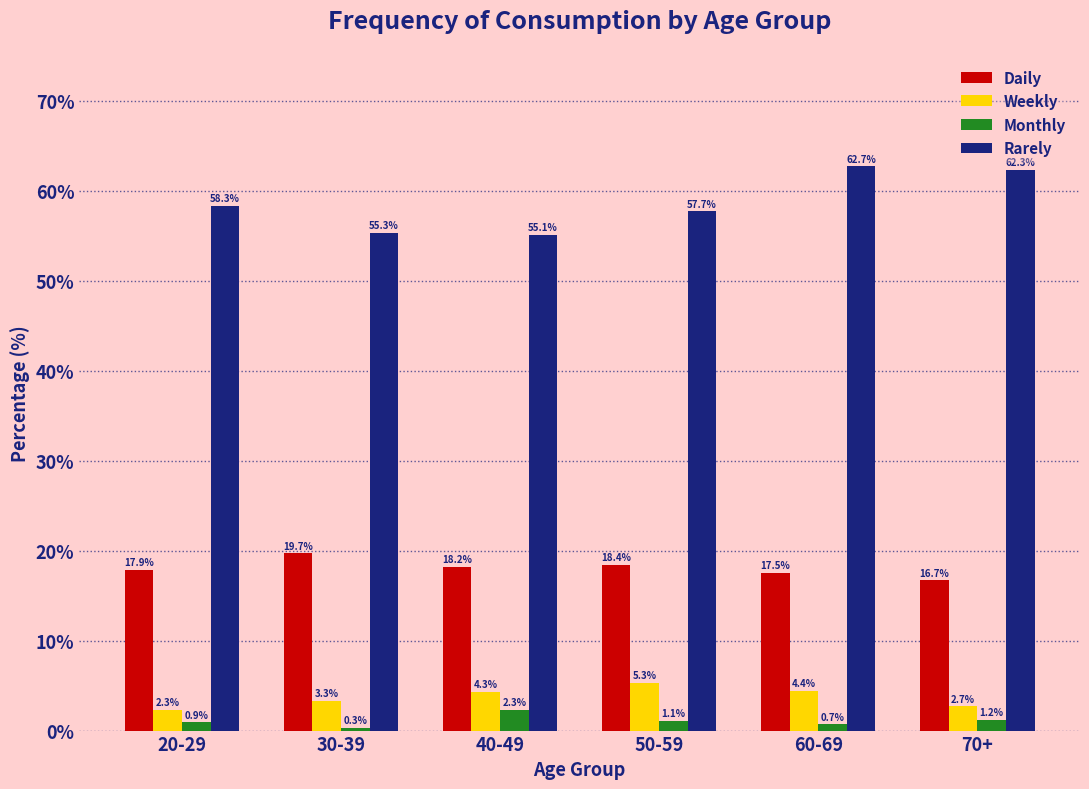

What is the average value of the Daily series?

18.1